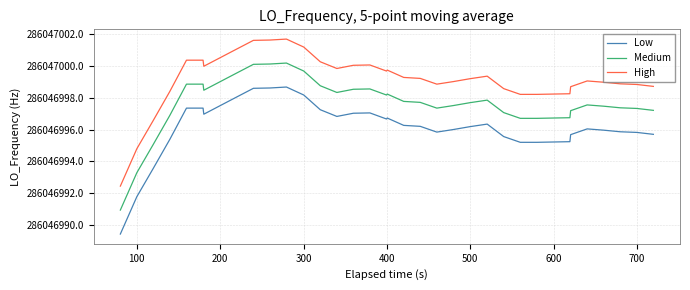

How many data points in Medium are less than 286046997?

8